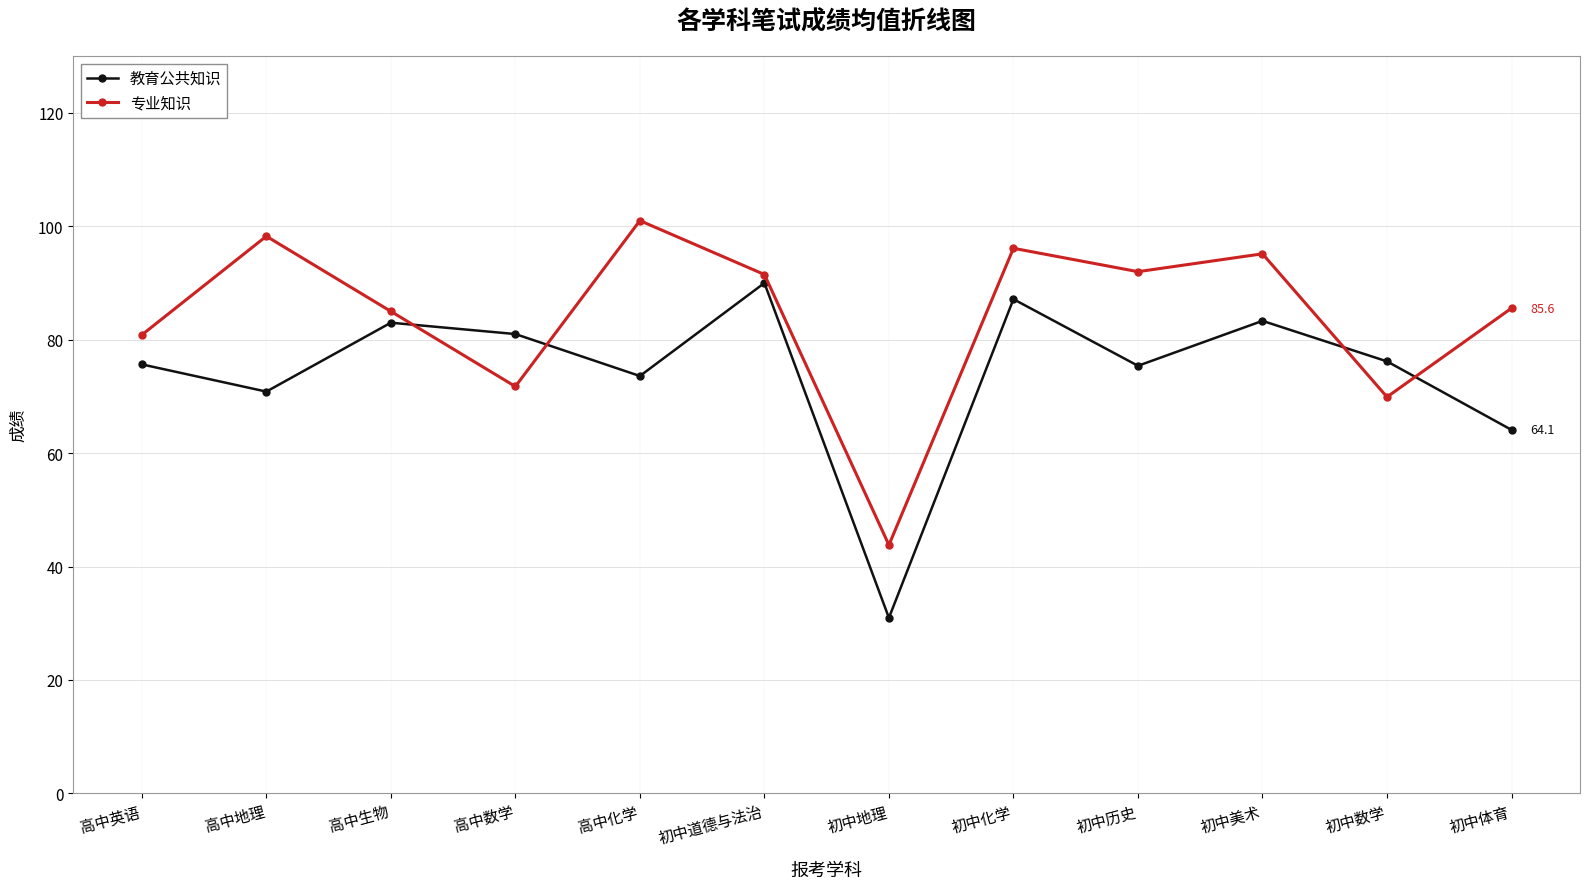

The 教育公共知识 series shows 117.2 at 初中化学. True or false?

False